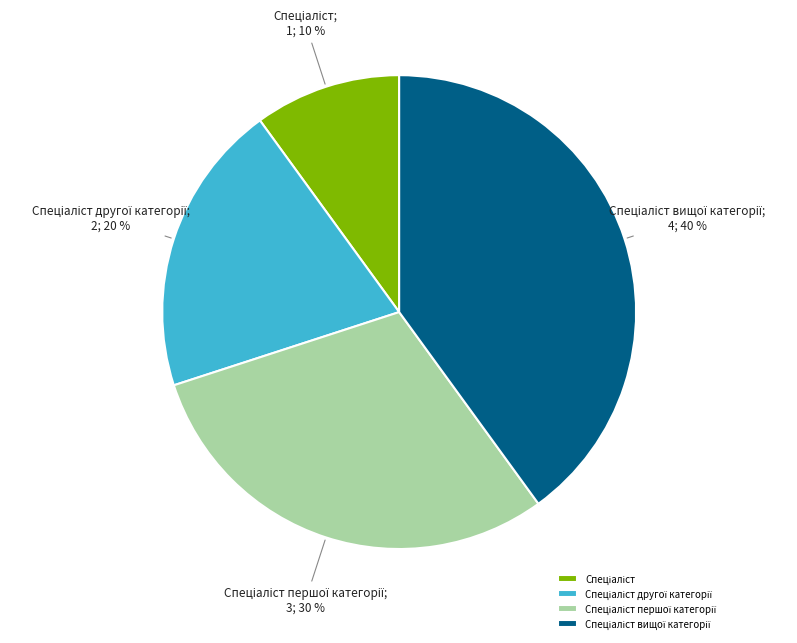

To the nearest percent, what is the average slice percentage?

25%